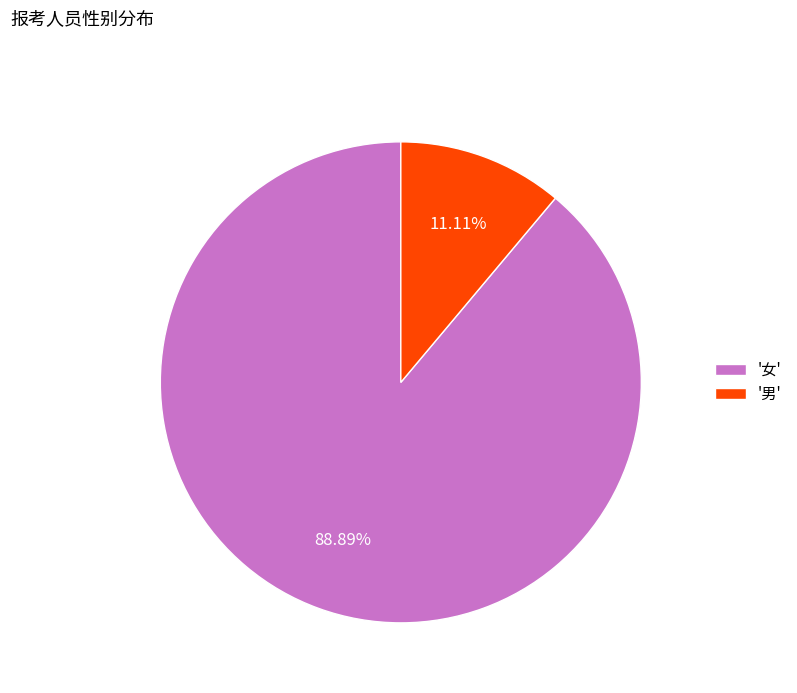

Rank the categories by value from highest to lowest.

'女', '男'